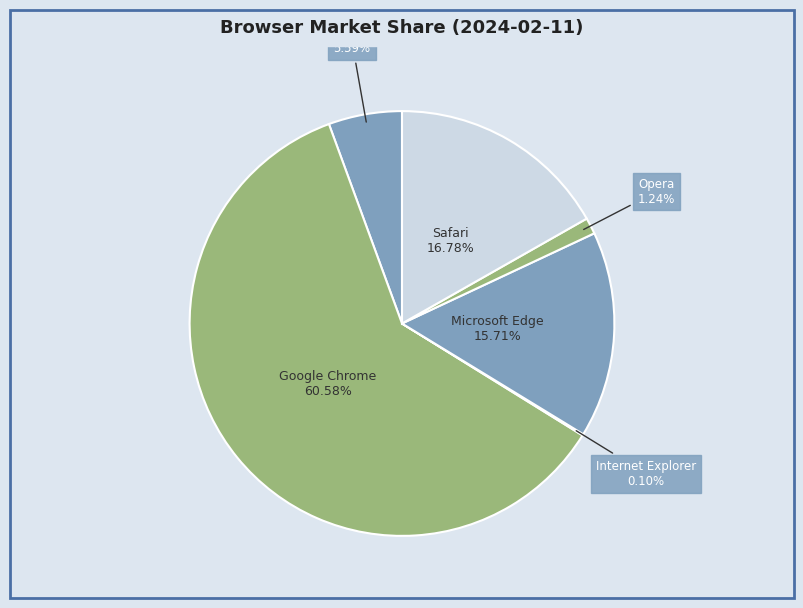

Is there a majority slice in this chart?

Yes